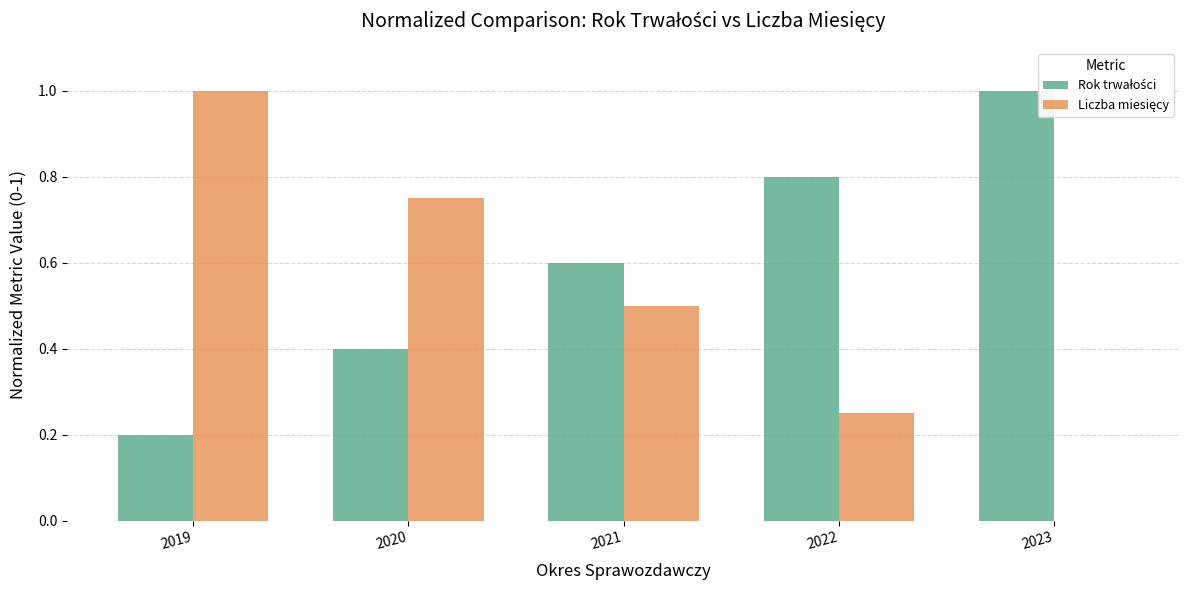

At which category is the sum across all series the highest?

2019